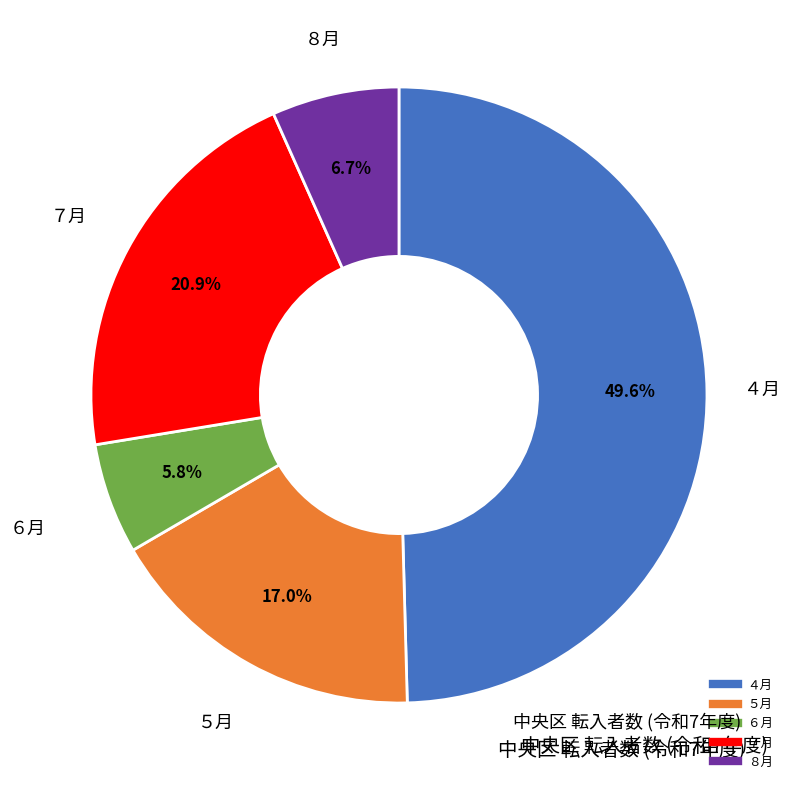

What percentage do ７月 and ６月 together represent?

26.7%